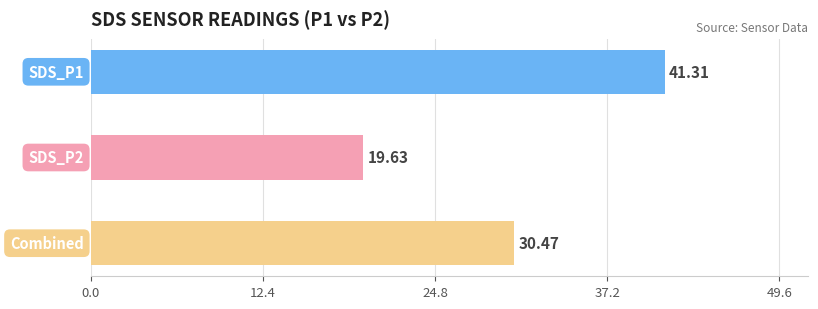

What is the difference between the second highest and minimum values?

10.8